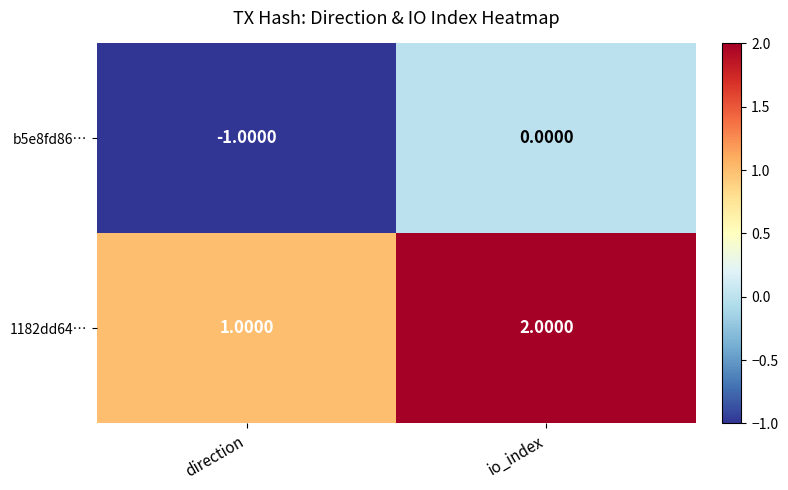

Which category has the lowest value across all series?

direction